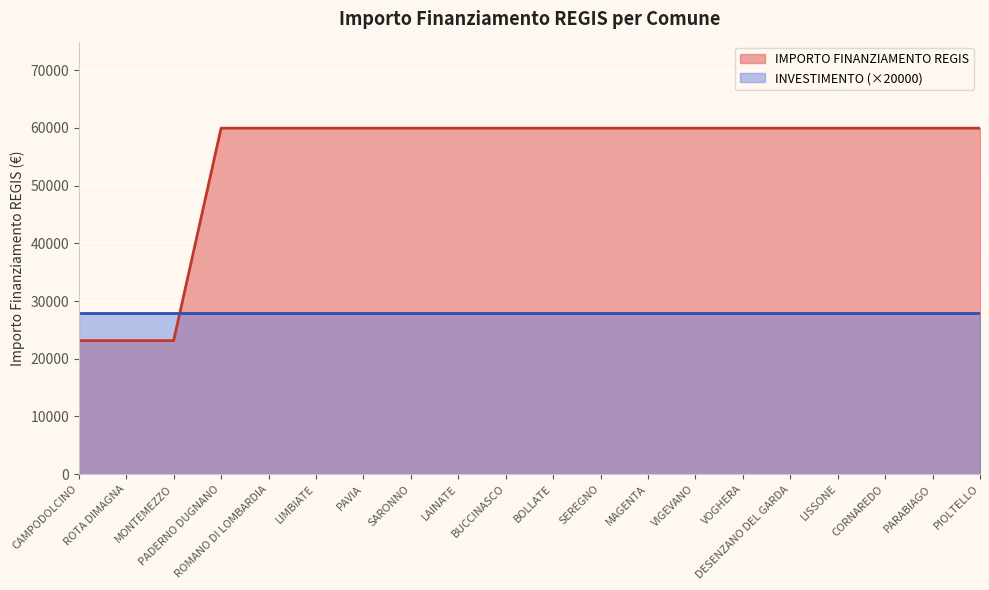

The chart shows a value of 35067 at CAMPODOLCINO. True or false?

False